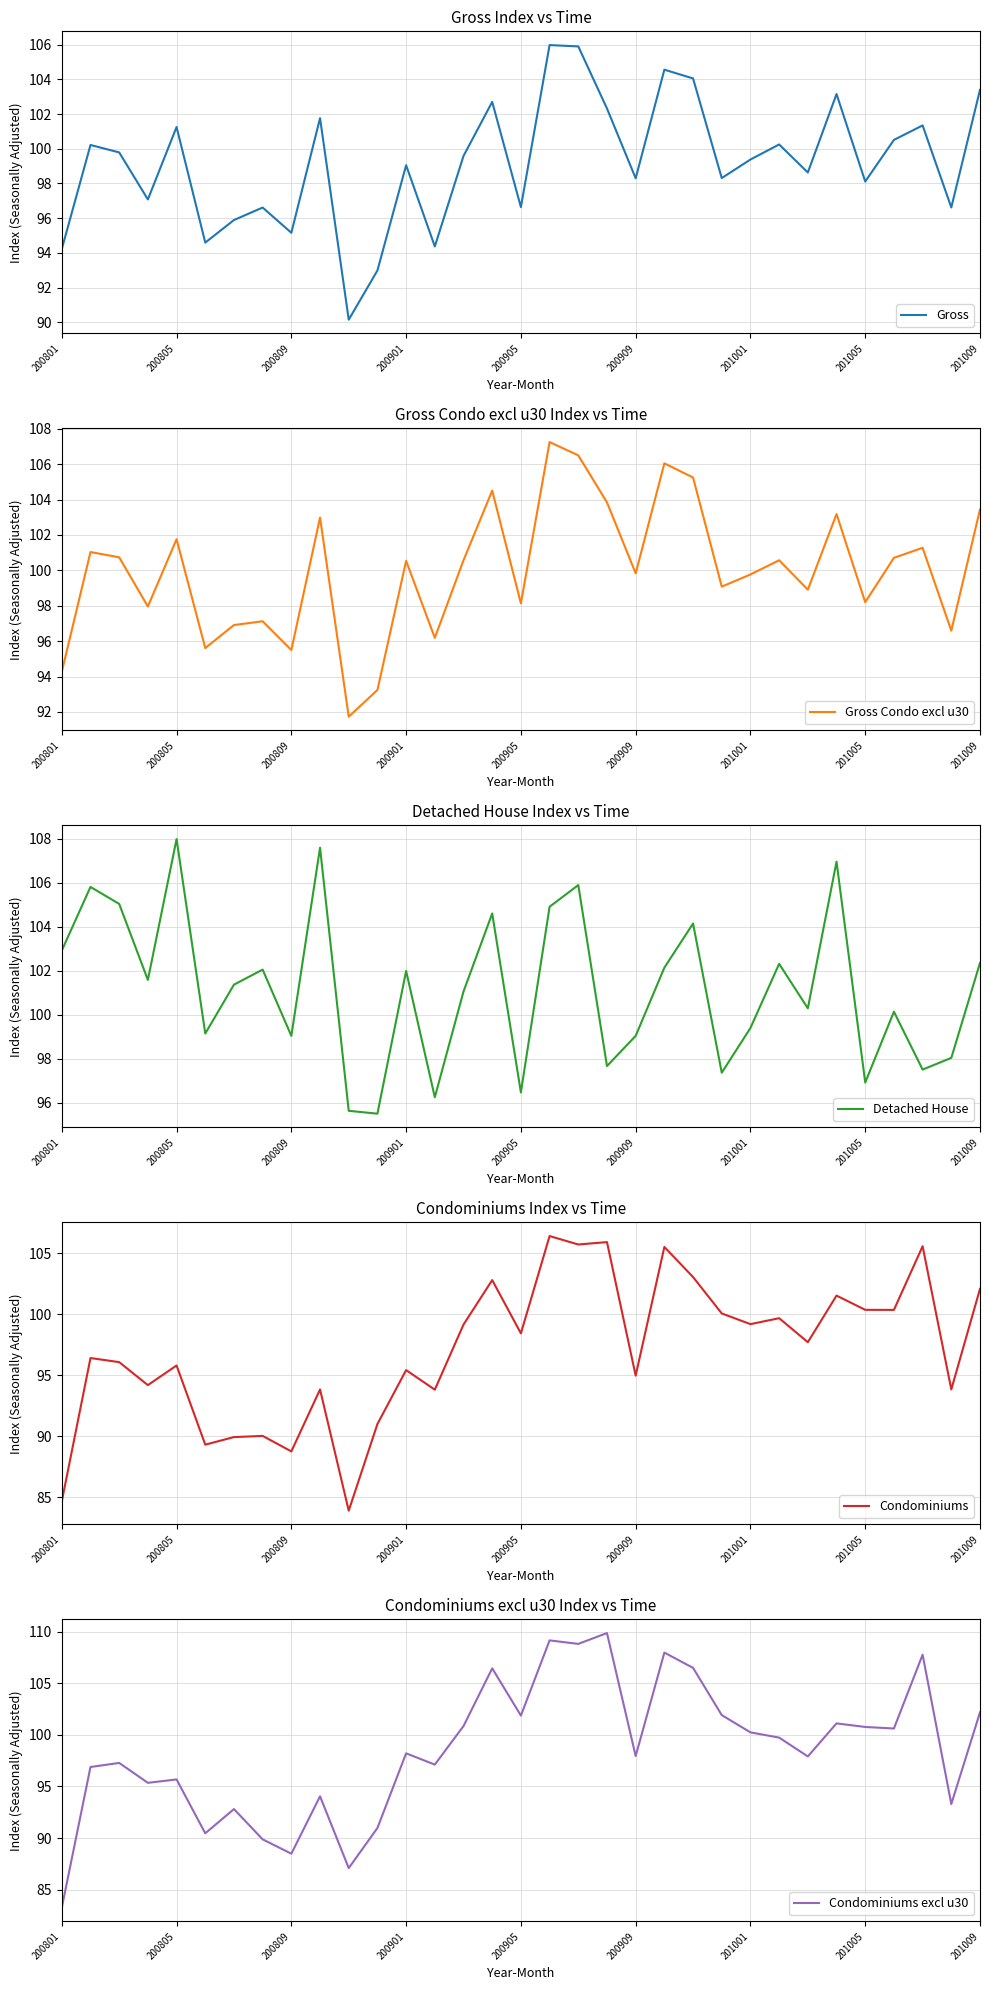

What is the maximum value for Gross?

106.0